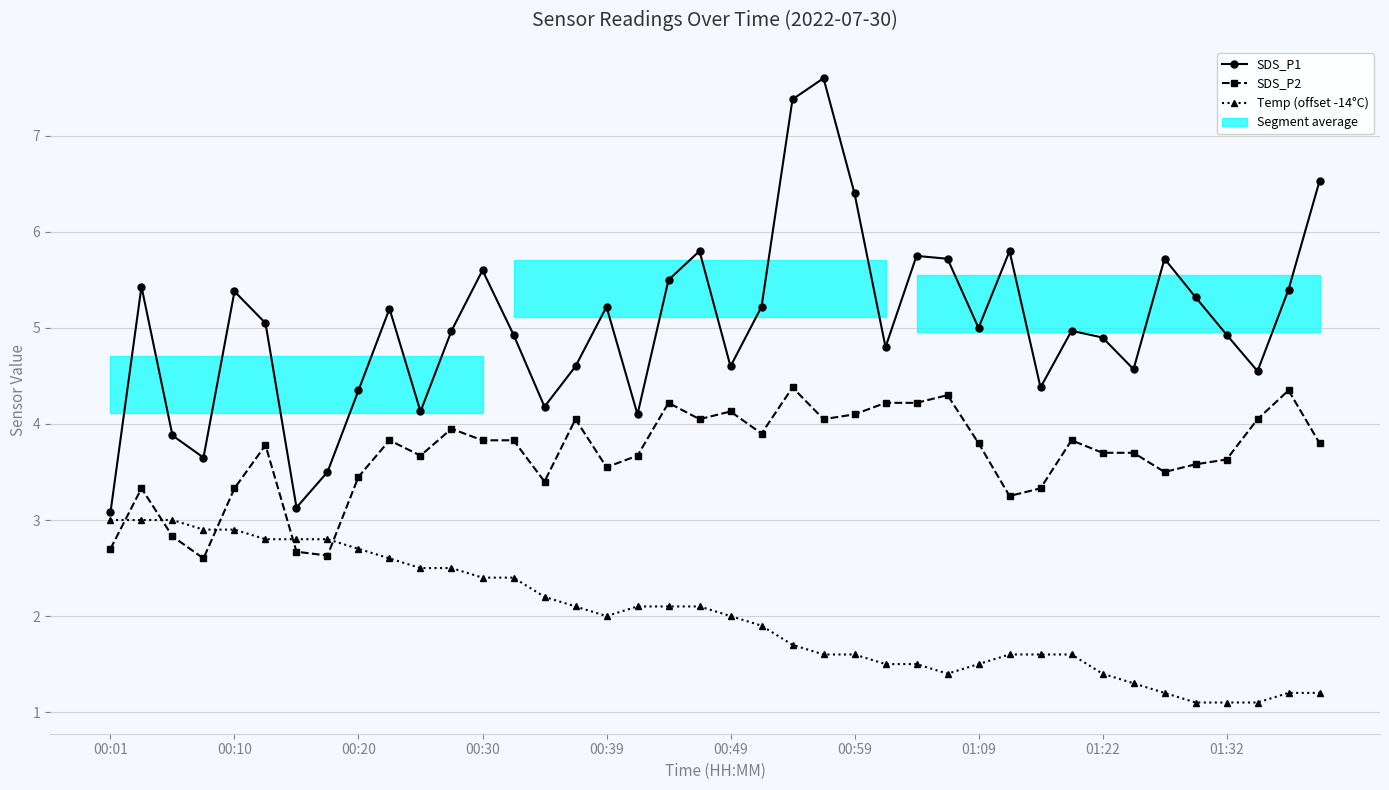

Is this an area chart (filled region under the line)?

No